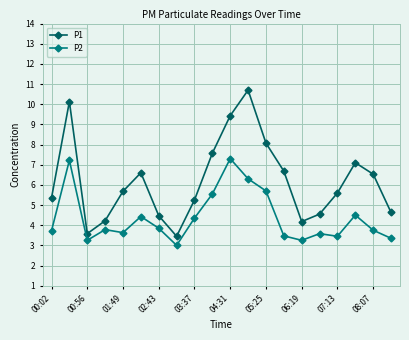

What is the average value of the P2 series?

4.4